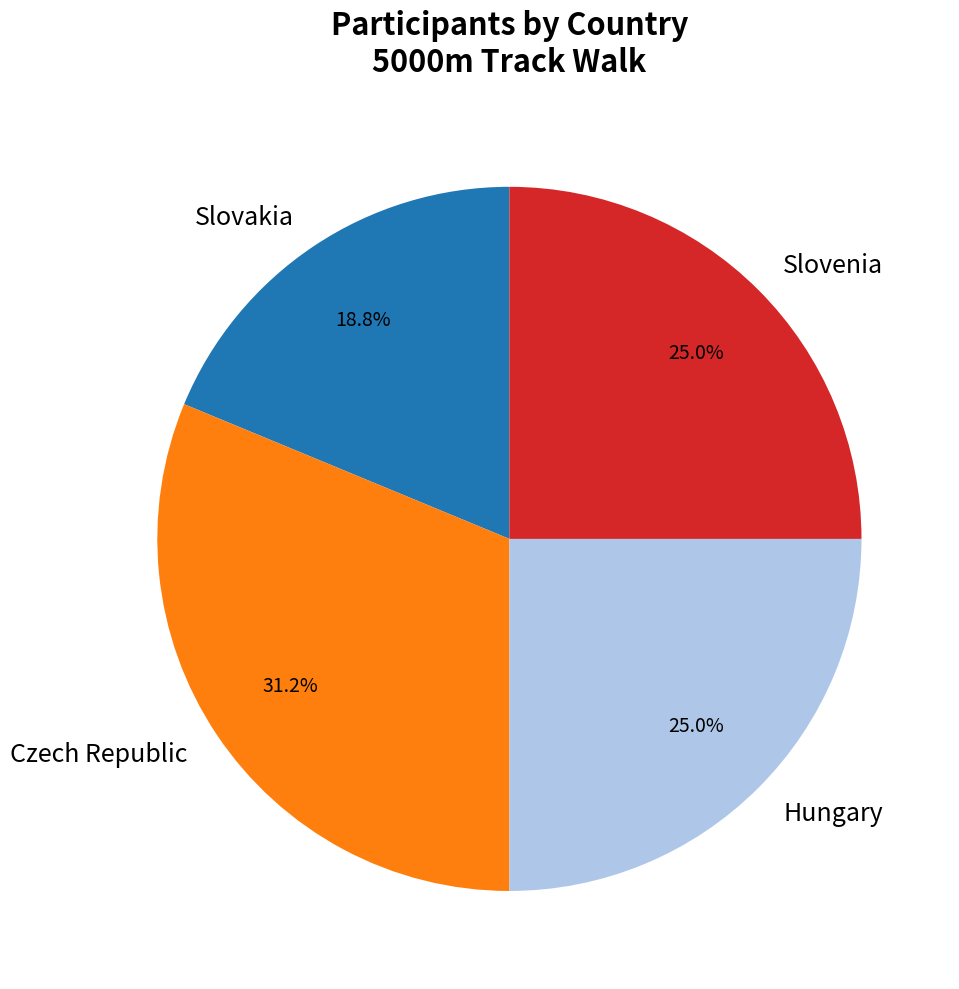

To the nearest percent, what is the combined percentage of Czech Republic and Slovakia?

50%